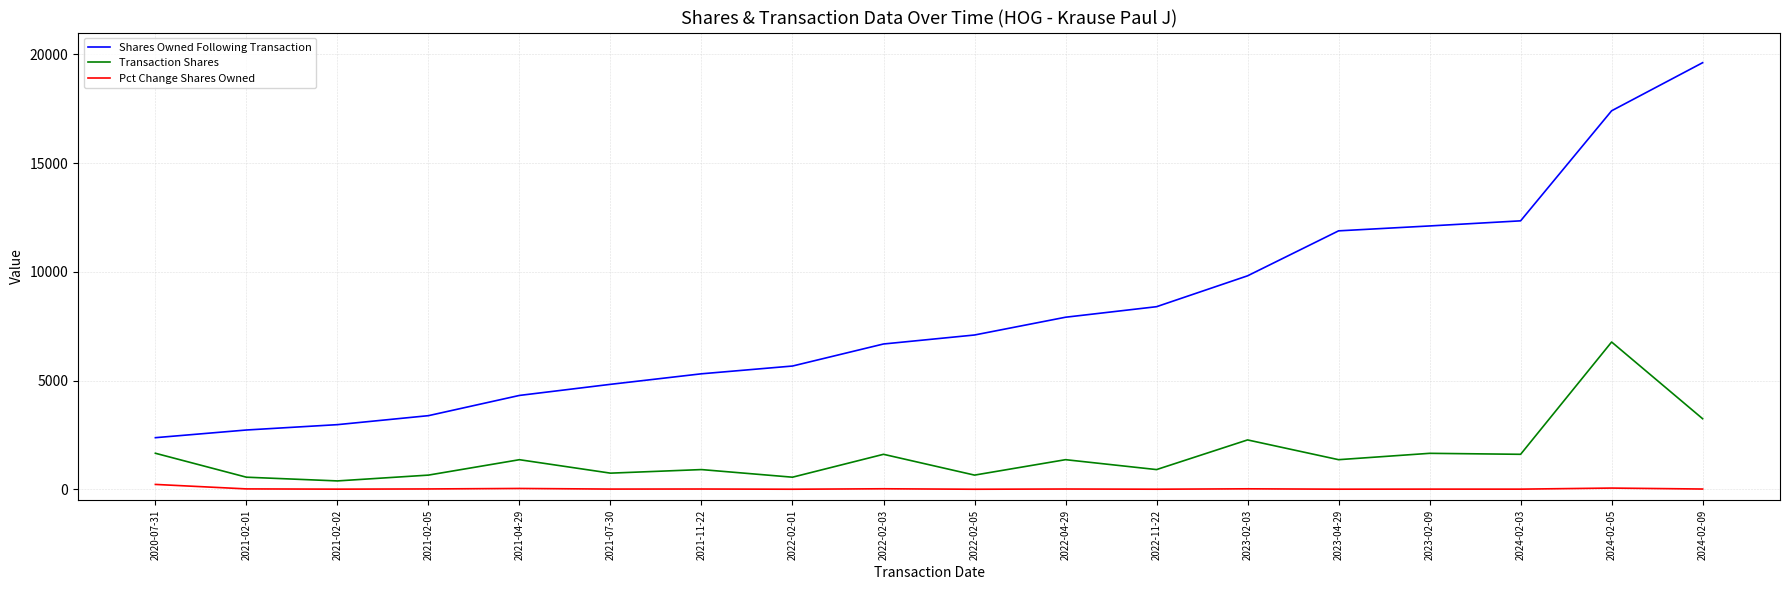

Rank the series at 2024-02-03 from lowest to highest value.

Pct Change Shares Owned, Transaction Shares, Shares Owned Following Transaction